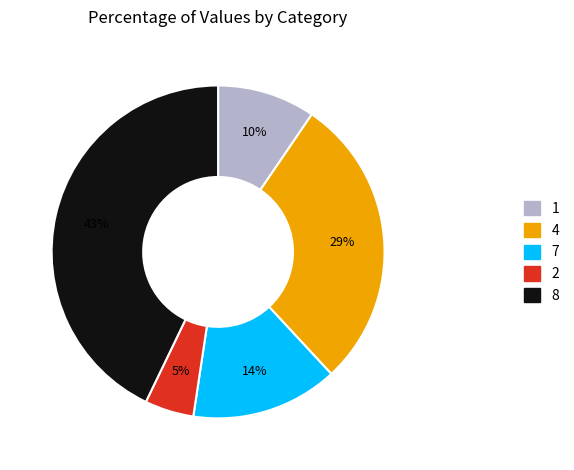

Does any single category account for the majority?

No